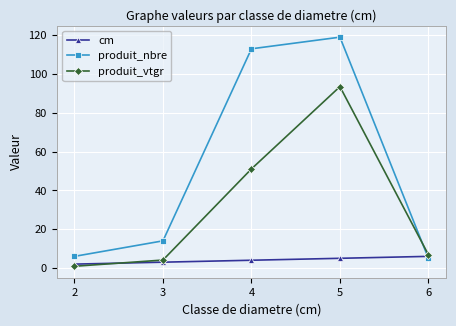

Which series has the largest total across all categories?

produit_nbre